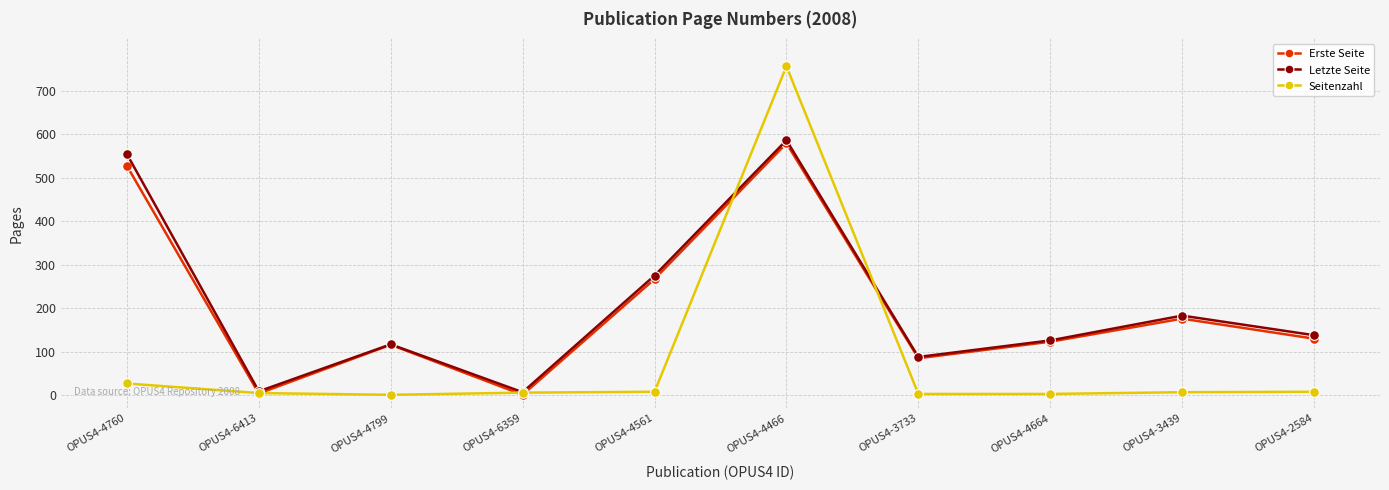

What is the label of the 1st point from the left?

OPUS4-4760